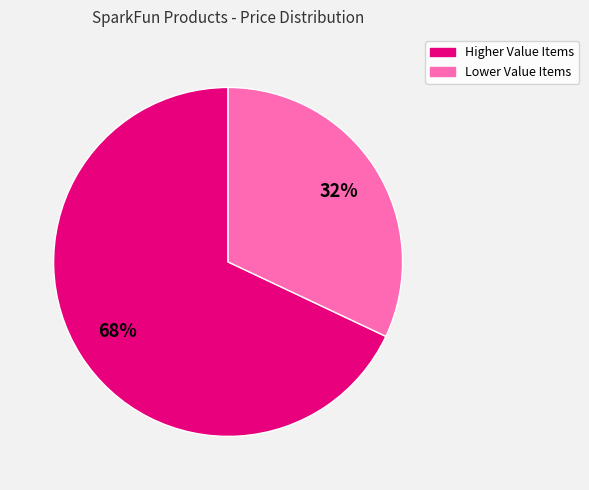

Does any single category account for the majority?

Yes